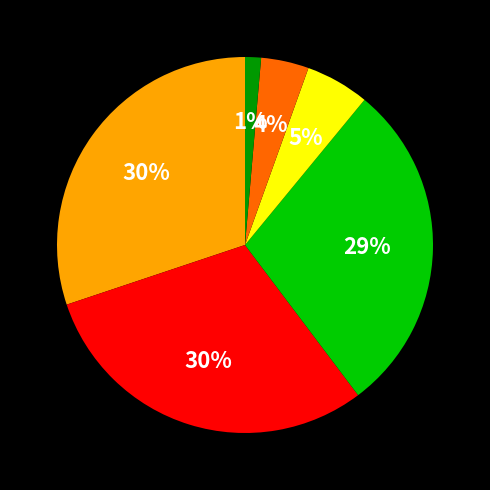

To the nearest percent, what is the difference between the largest and smallest slice percentages?

29%